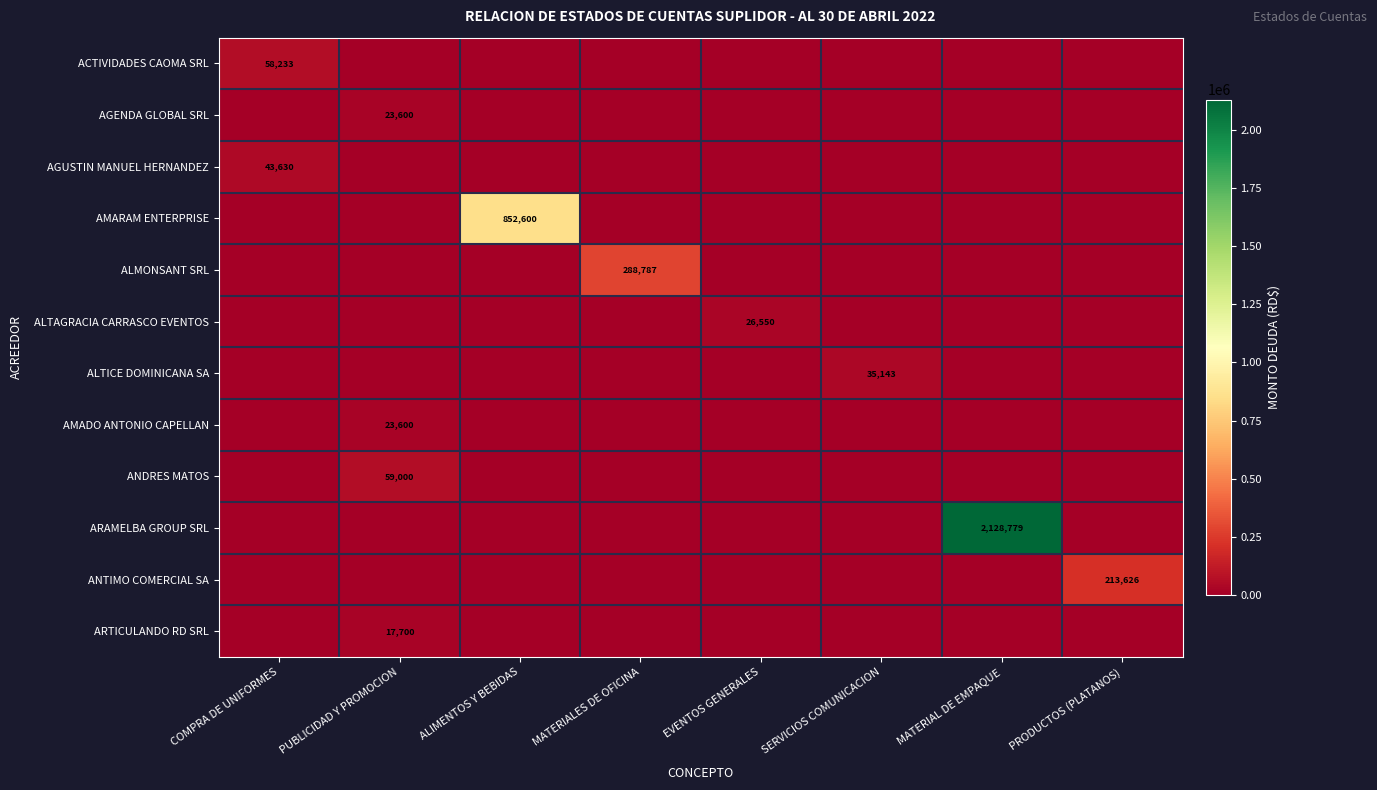

The AGUSTIN MANUEL HERNANDEZ series shows 23380 at COMPRA DE UNIFORMES. True or false?

False